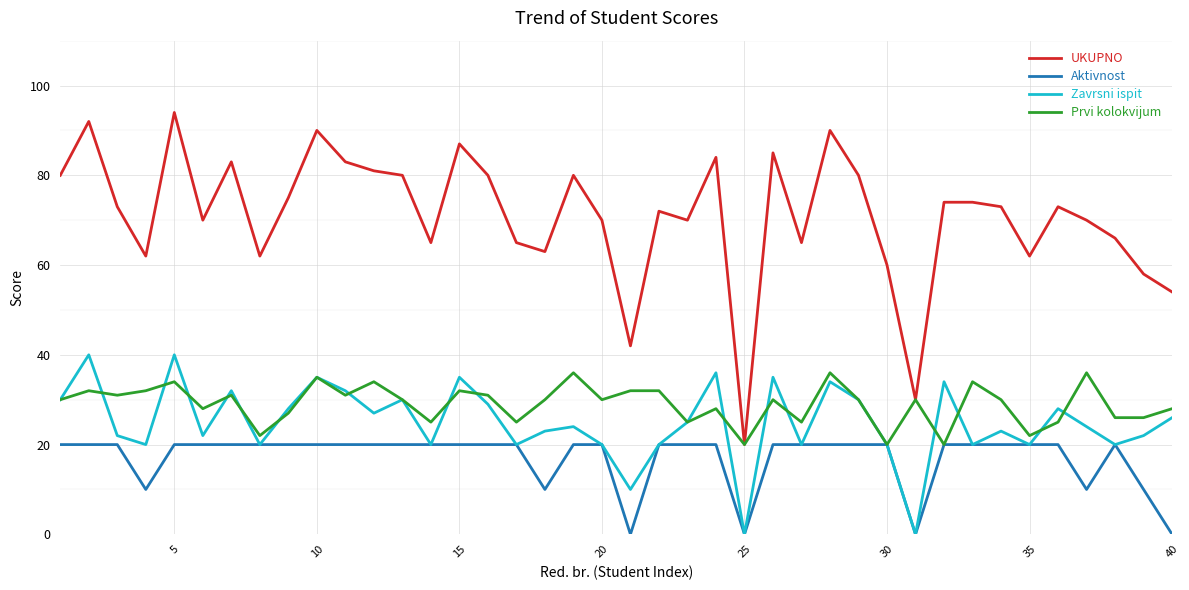

Which series has the largest range (max minus min)?

UKUPNO